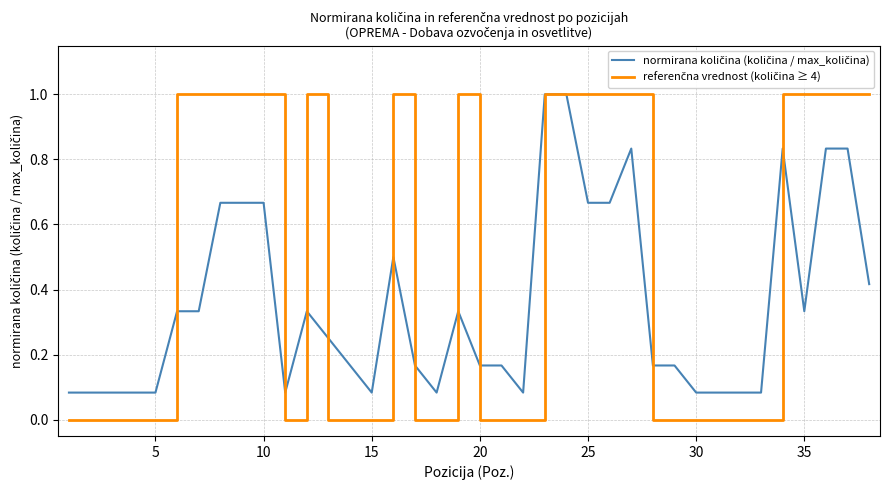

What is the maximum value shown in the chart?

1.0